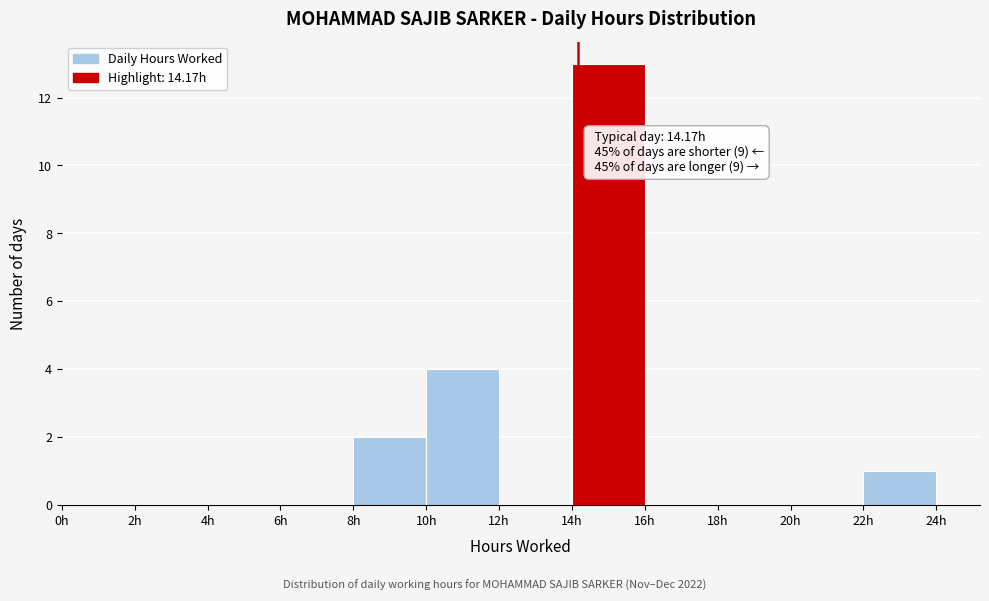

Which range on the x-axis has the tallest bar?

14 to 16